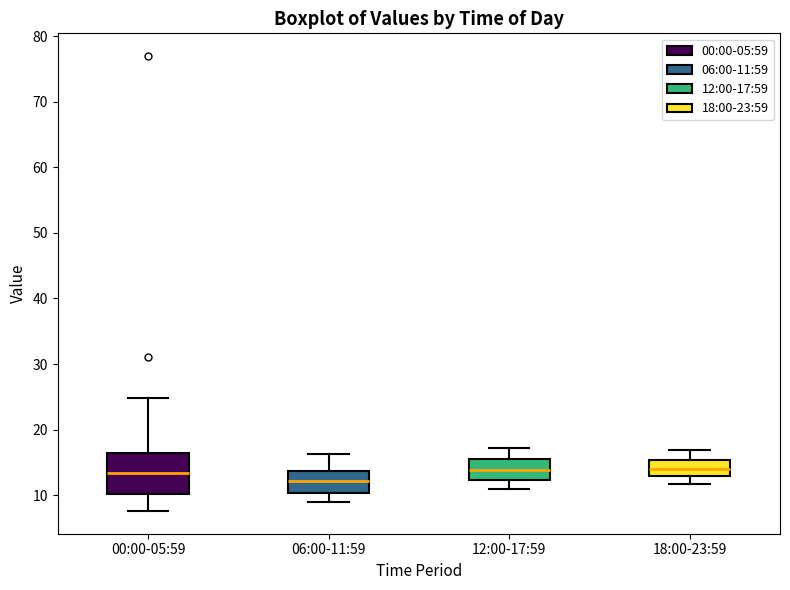

Where does the lower whisker of the box for 00:00-05:59 end on the y-axis? The values are not printed on the chart, so give them approximately, as read against the axis.

8